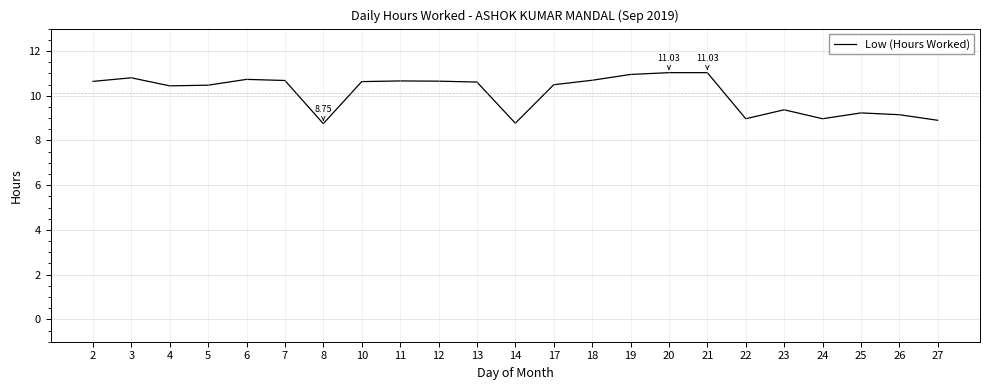

Which has a higher value, 6 or 5?

6